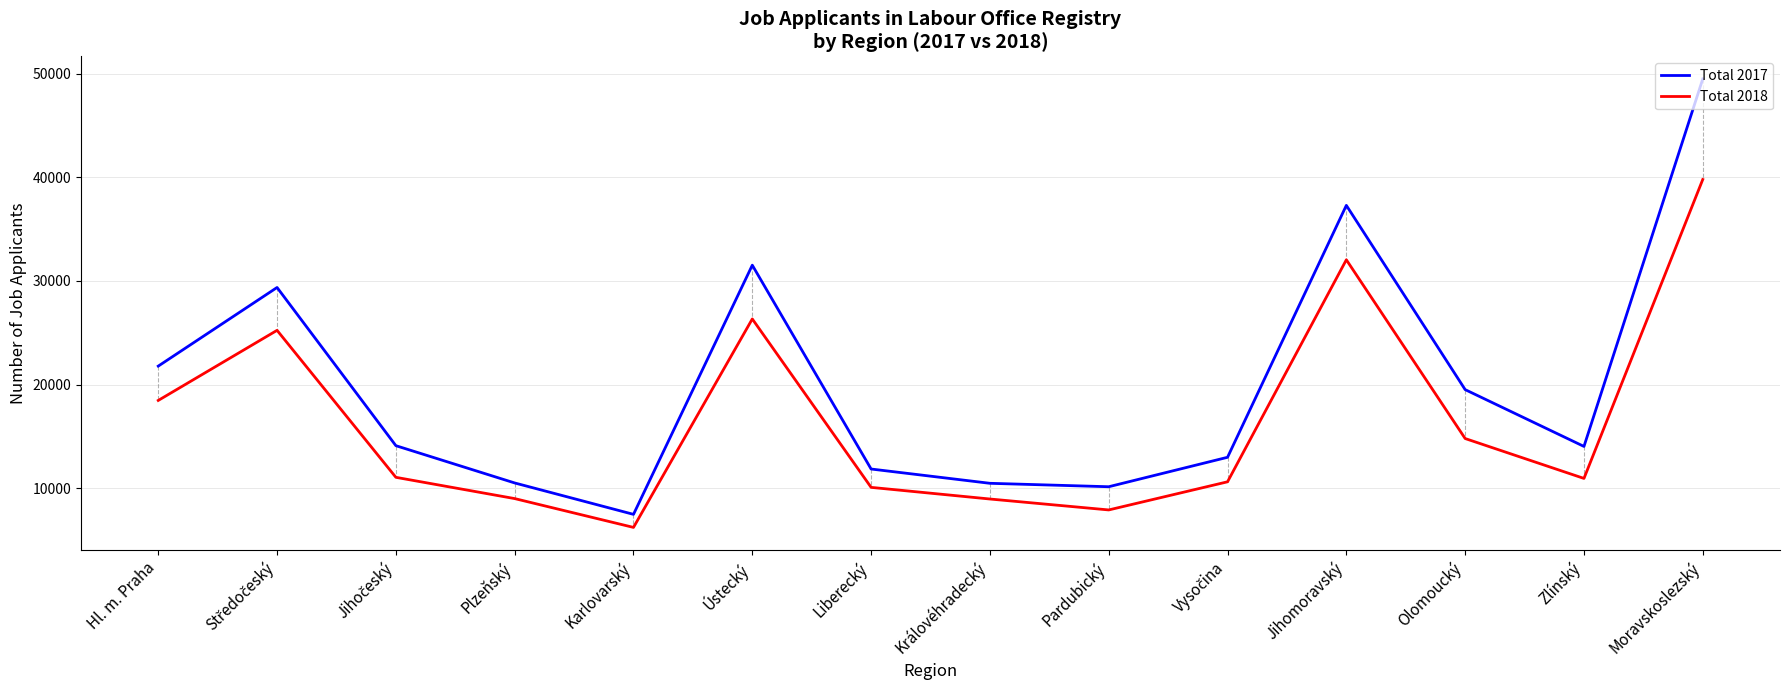

Which series has the largest range (max minus min)?

Total 2017